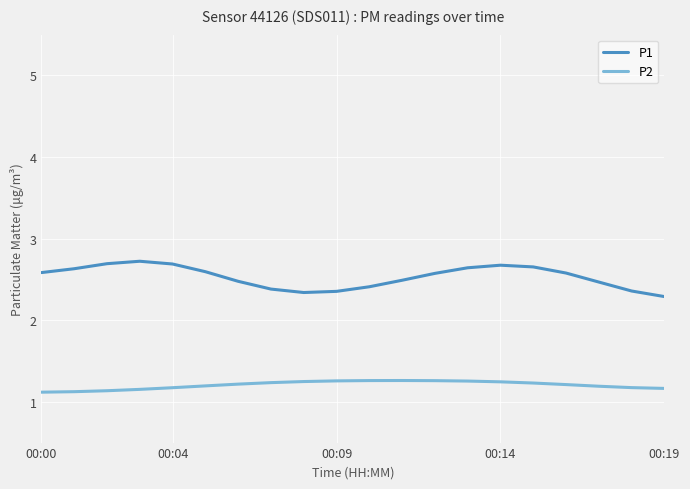

Rank the series by their maximum value, from lowest to highest.

P2, P1